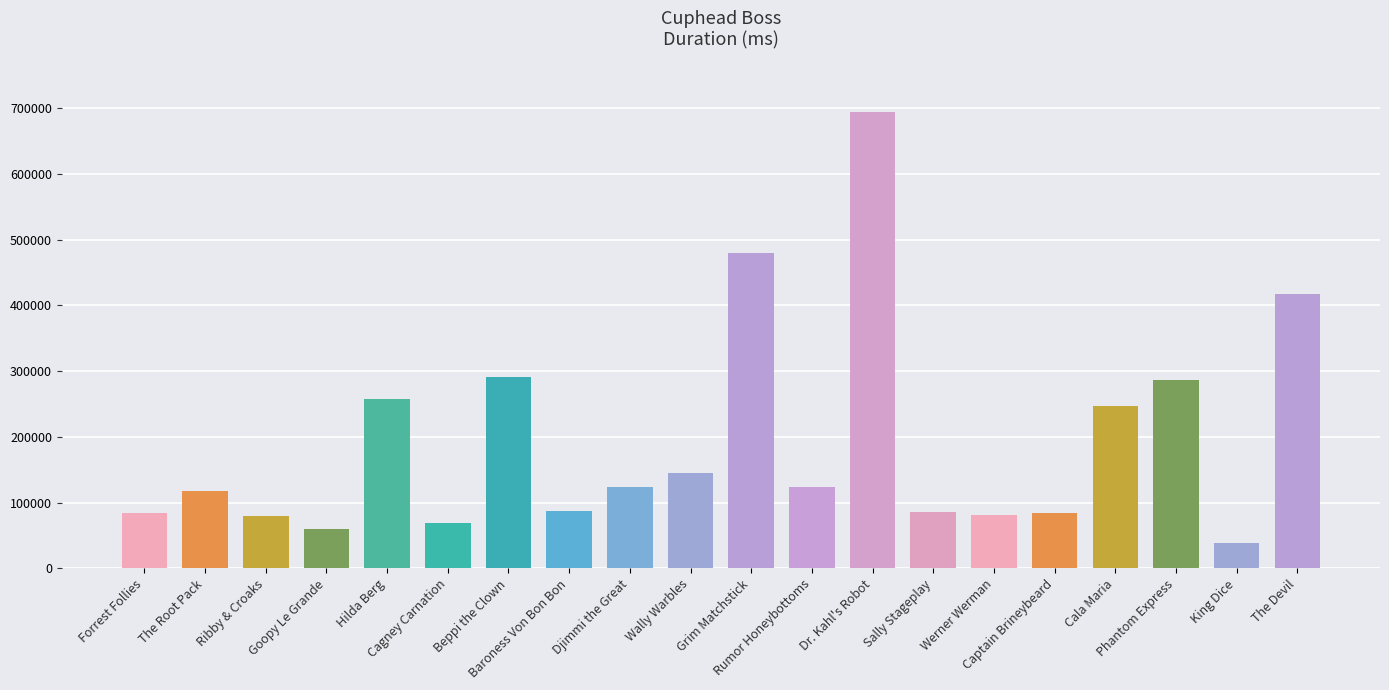

Between Wally Warbles and Captain Brineybeard, which is larger?

Wally Warbles